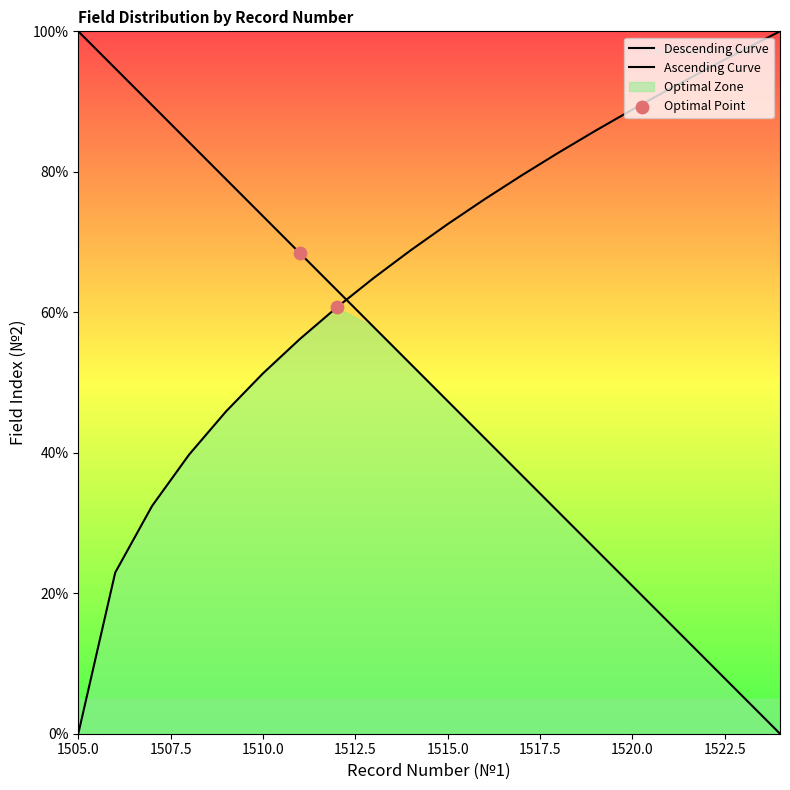

Which has a higher value, 1509 or 1521?

1509